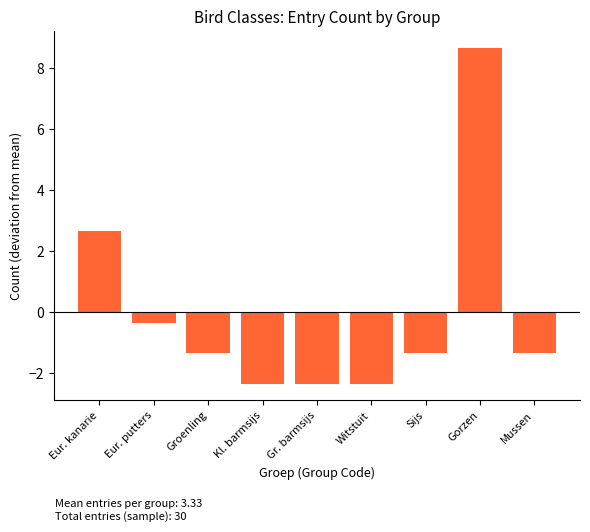

What is the difference between the values at Eur. kanarie and Groenling?

4.0